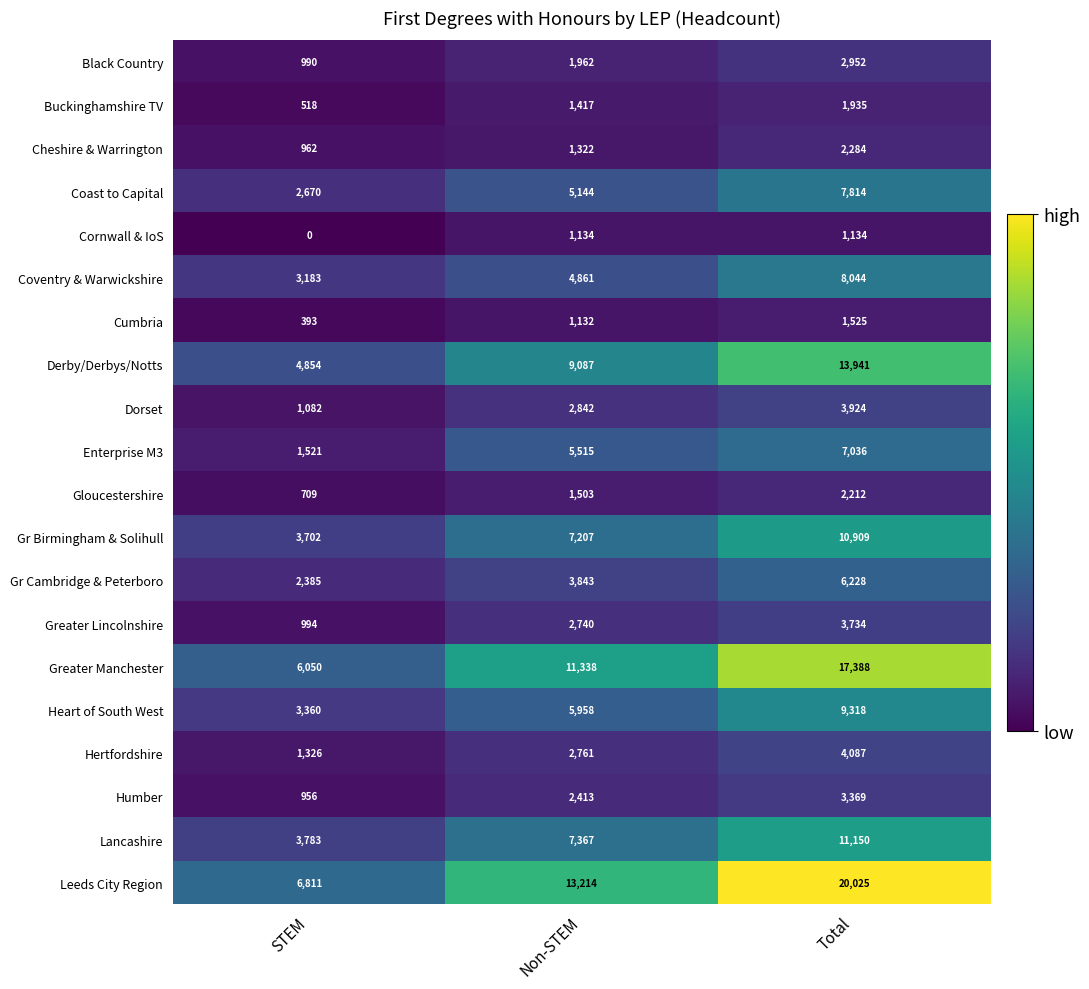

Is it true that Lancashire equals 3783 at STEM?

True